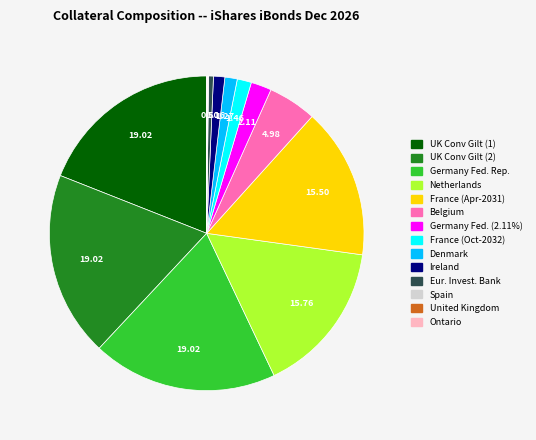

Is there a majority slice in this chart?

No